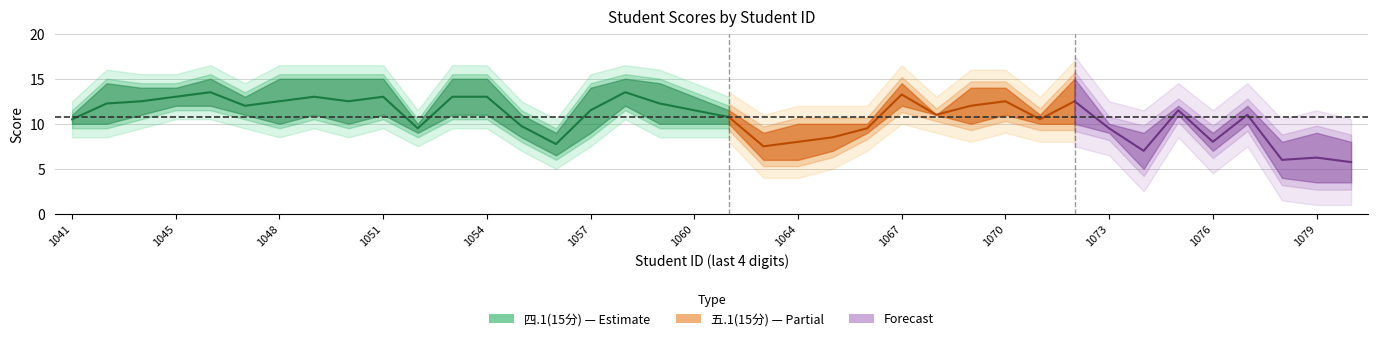

Is the value of 五.1(15分) at 2022111045 greater than the value of 四.1(15分) at 2022111059?

No